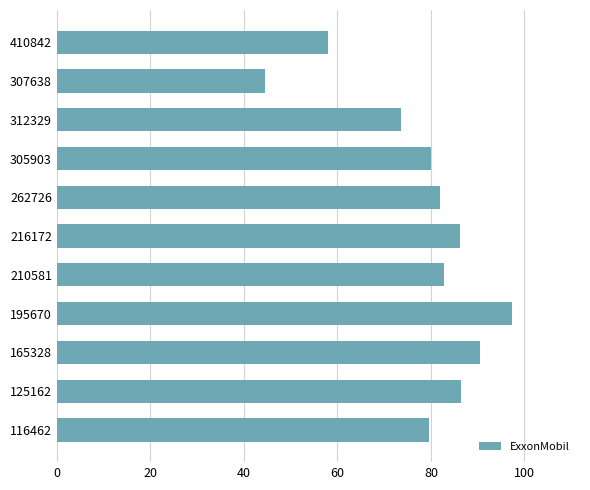

What is the minimum value shown in the chart?

44.5